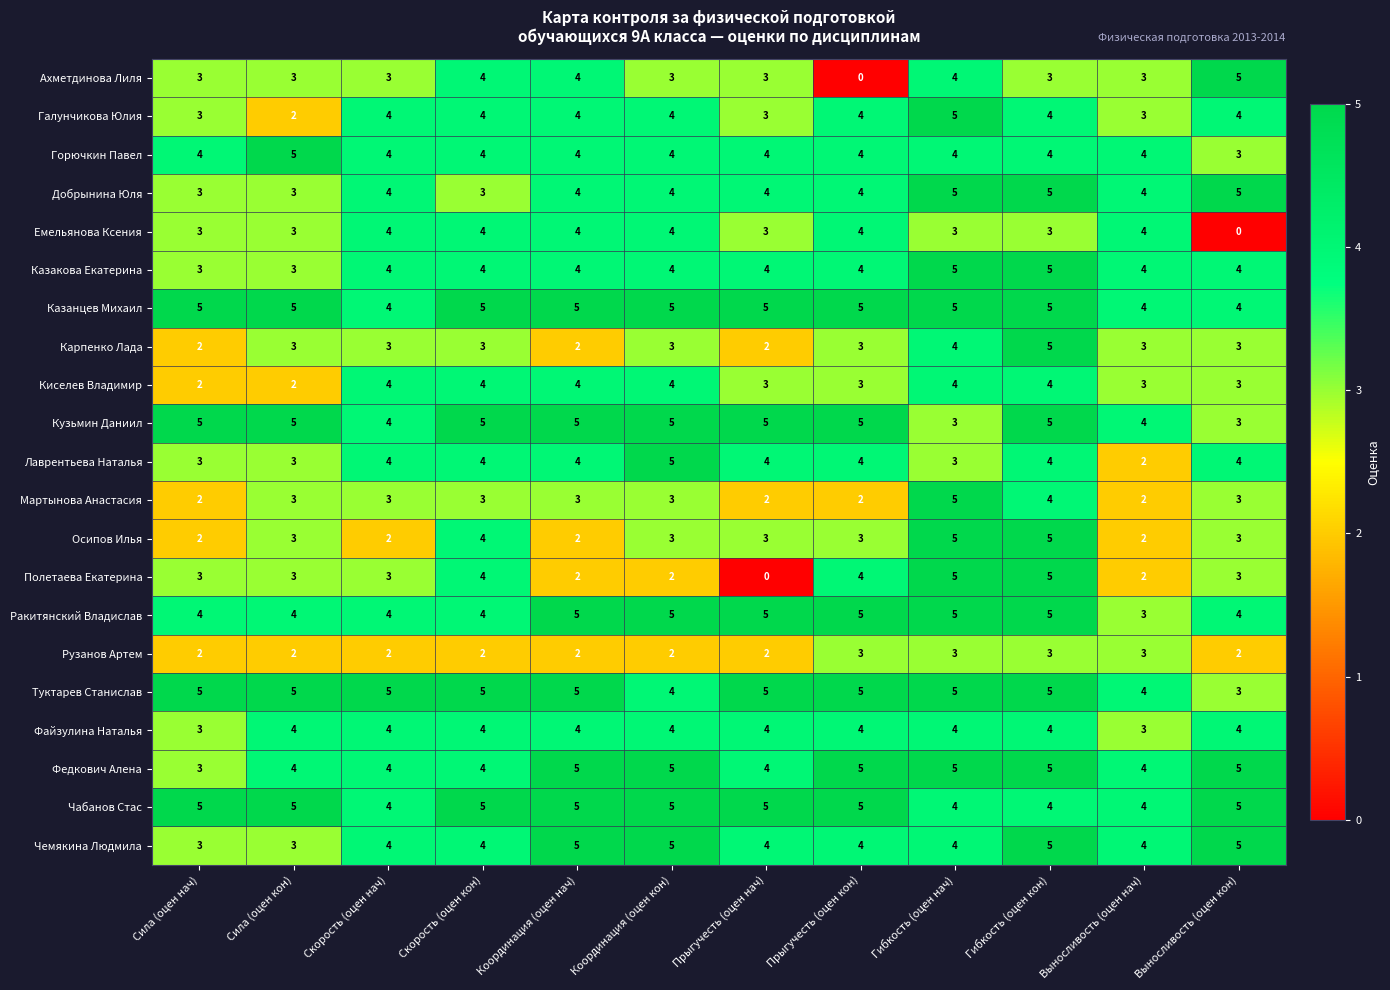

Is it true that Кузьмин Даниил equals 5 at Скорость (оцен кон)?

True